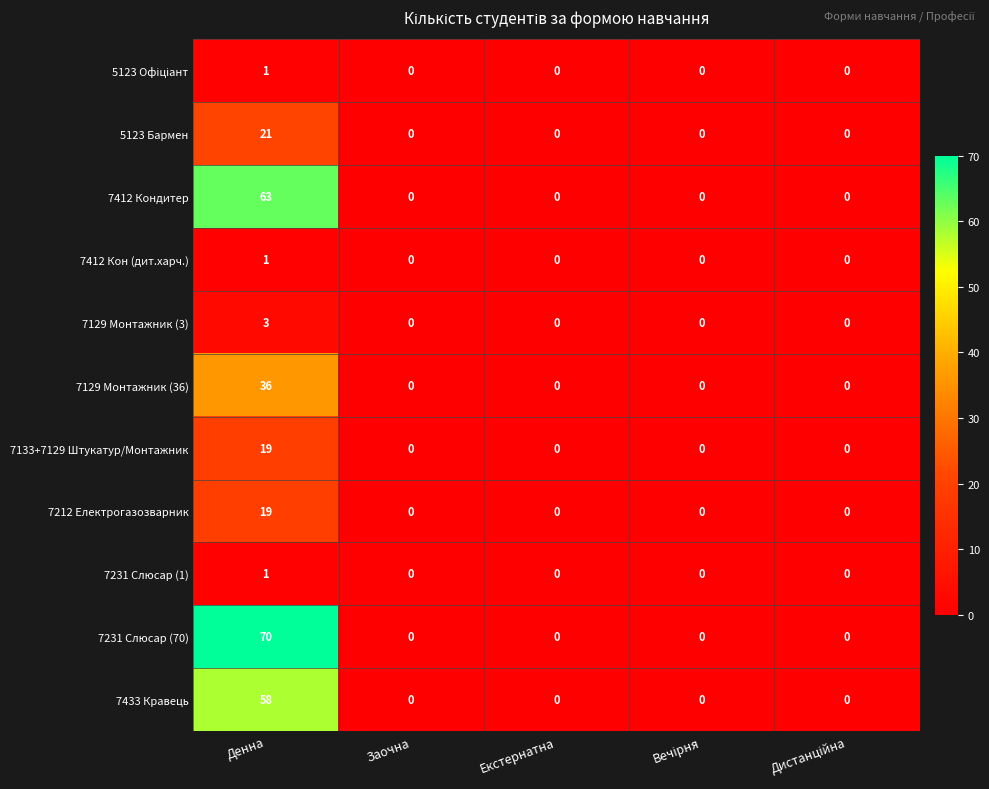

The value of 7231 Слюсар (70) at Денна is 70. True or false?

True